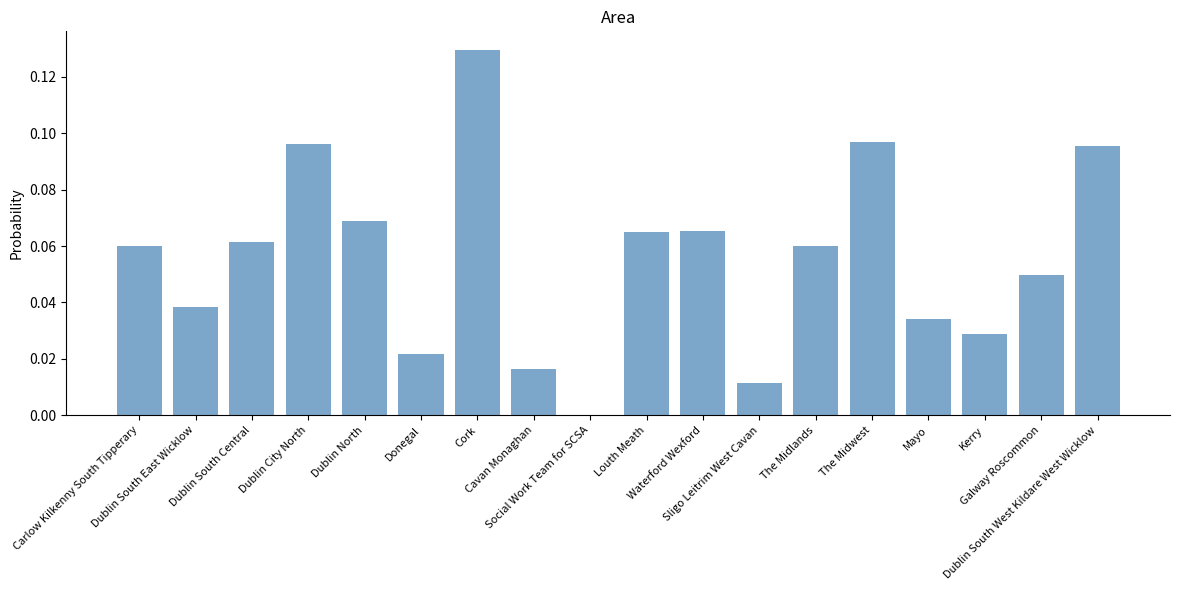

What is the sum of all values?

1.0